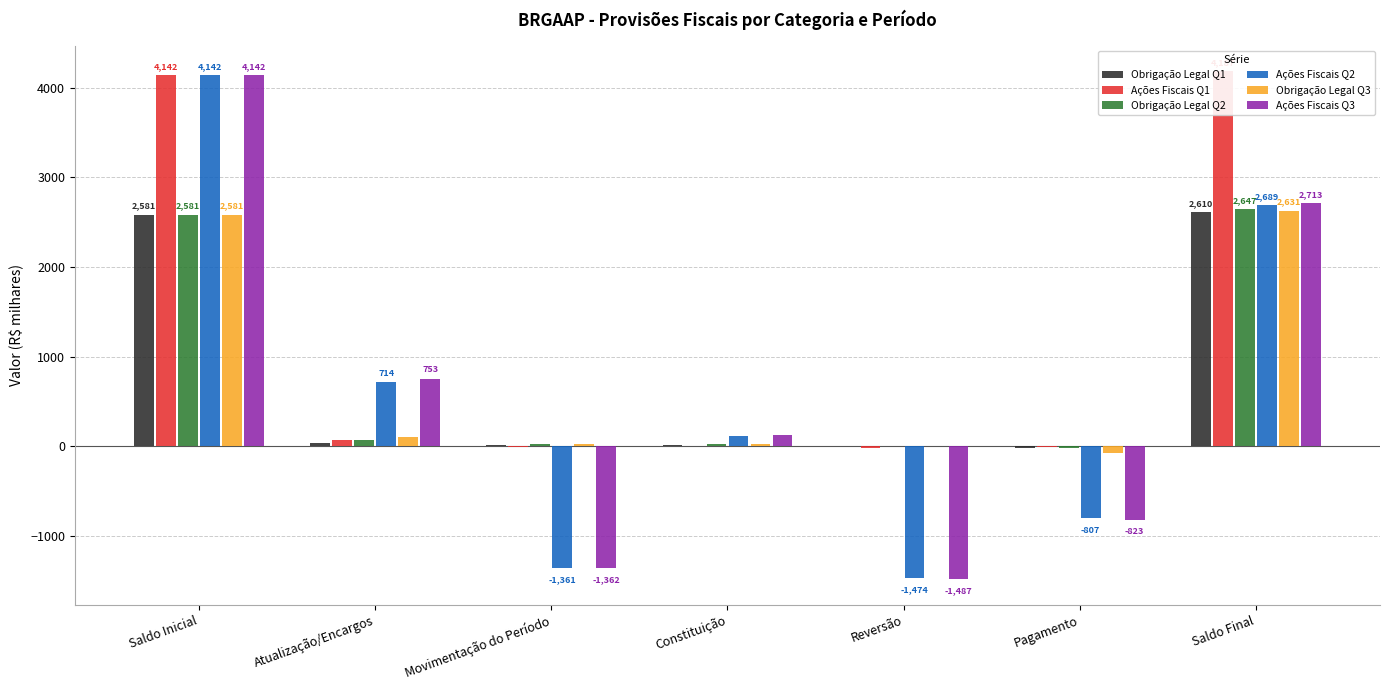

What is the label of the 4th bar from the left?

Constituição